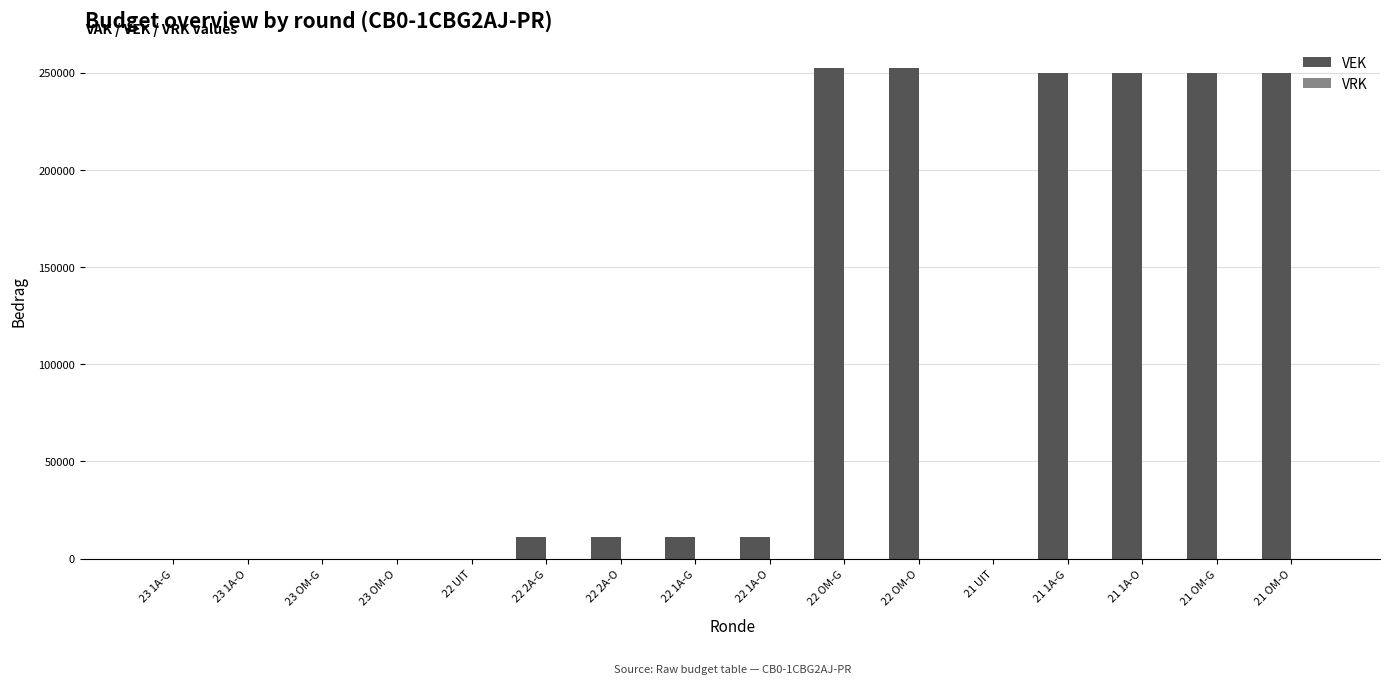

Approximately how many times larger is the value at 21 1A-O compared to 22 1A-O?

22.8